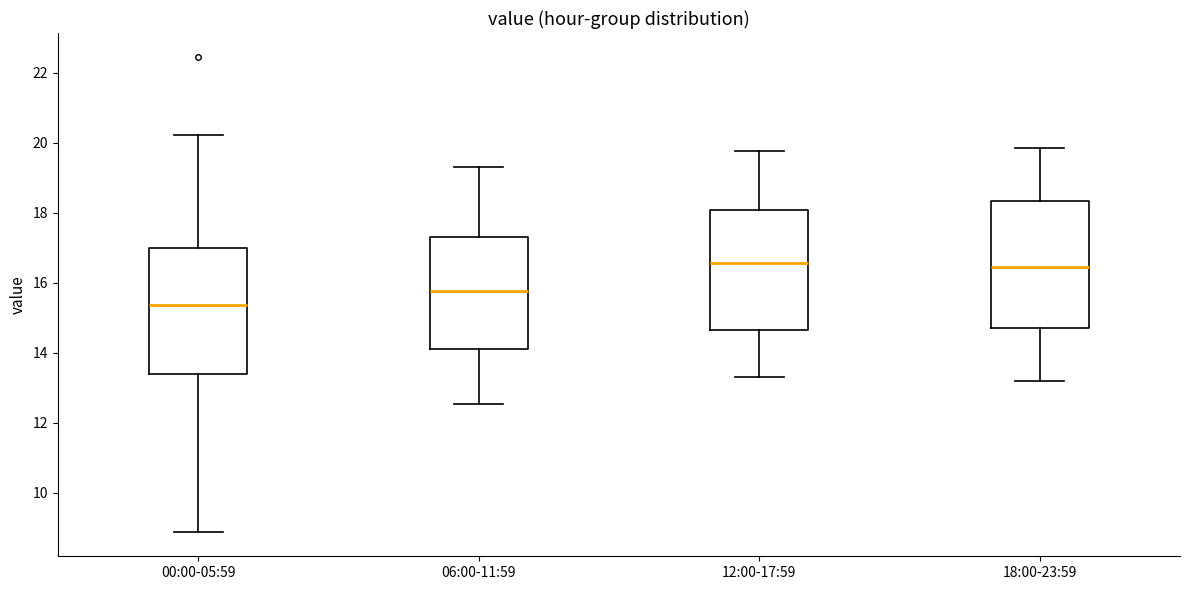

Where does the median line of the box for 00:00-05:59 sit on the y-axis? The values are not printed on the chart, so give them approximately, as read against the axis.

15.4